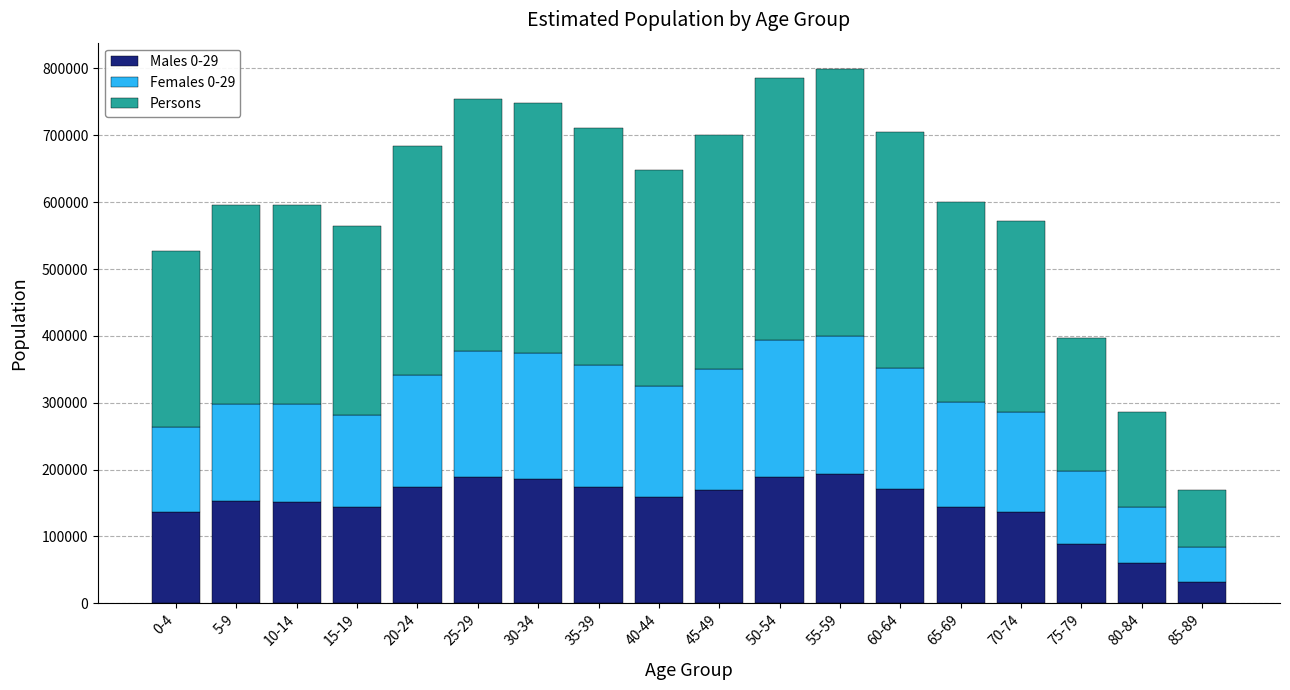

What is the minimum value for Males 0-29?

32227